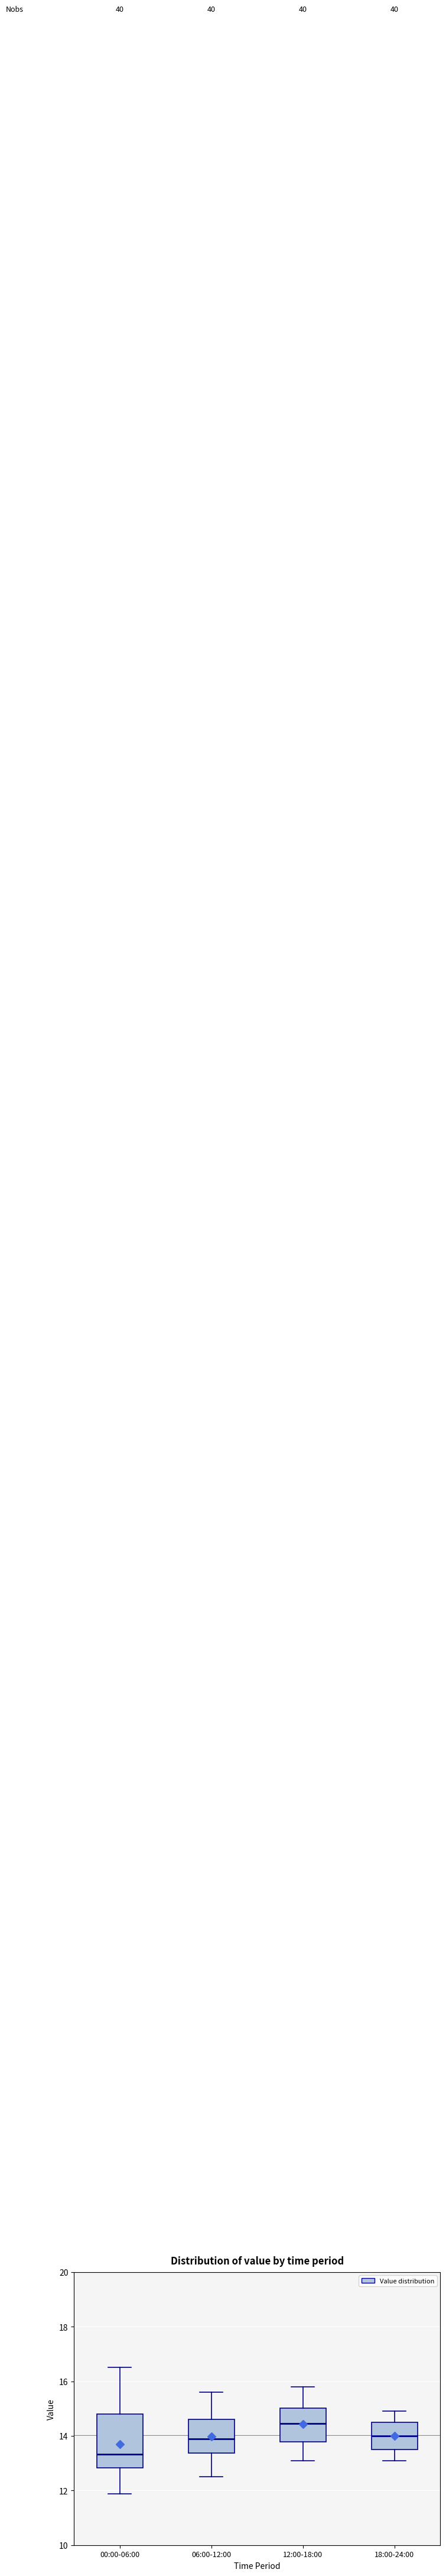

Where is the lower edge of the box for 12:00-18:00 on the y-axis? The values are not printed on the chart, so give them approximately, as read against the axis.

13.8